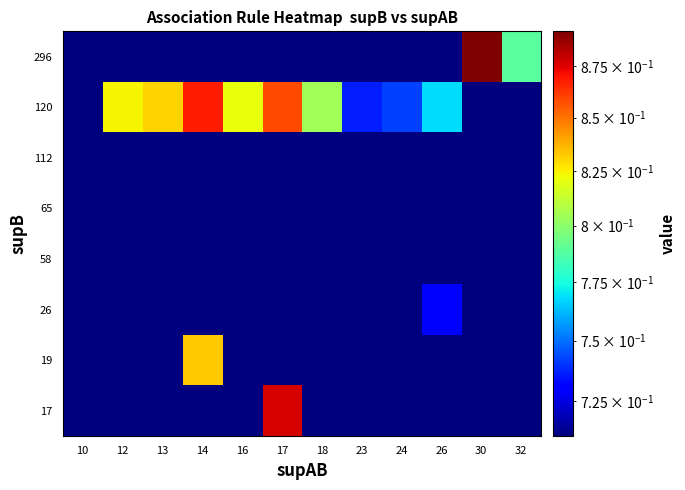

Which category has the highest value across all series?

30